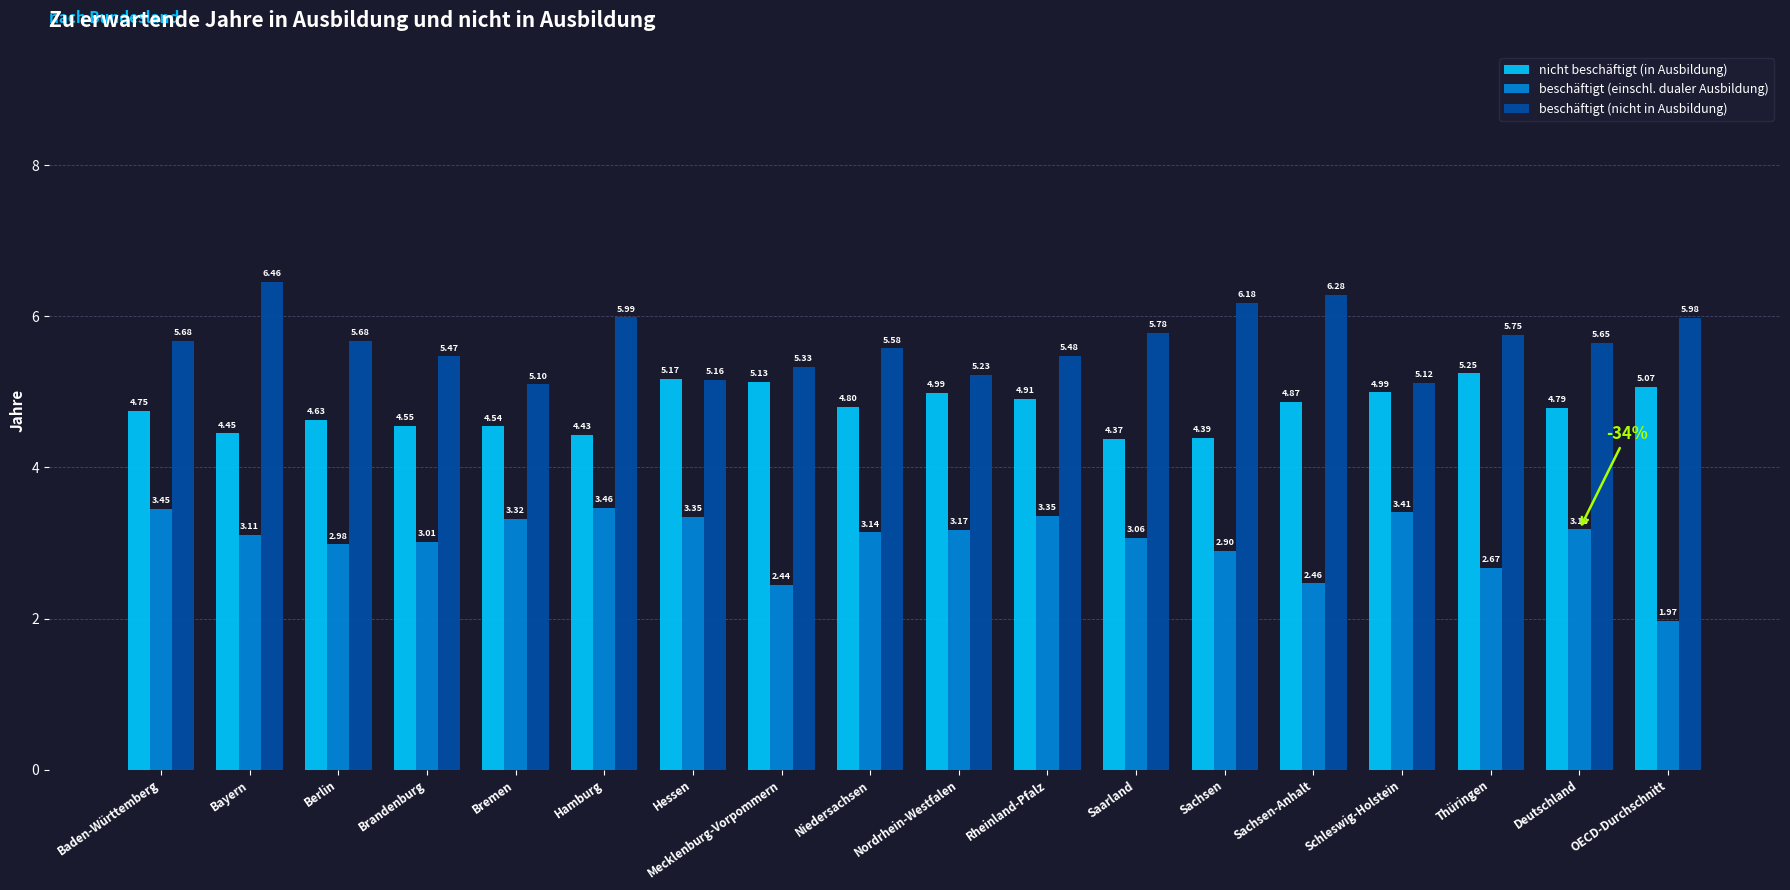

Which series has the widest spread of values?

beschäftigt (einschl. dualer Ausbildung)